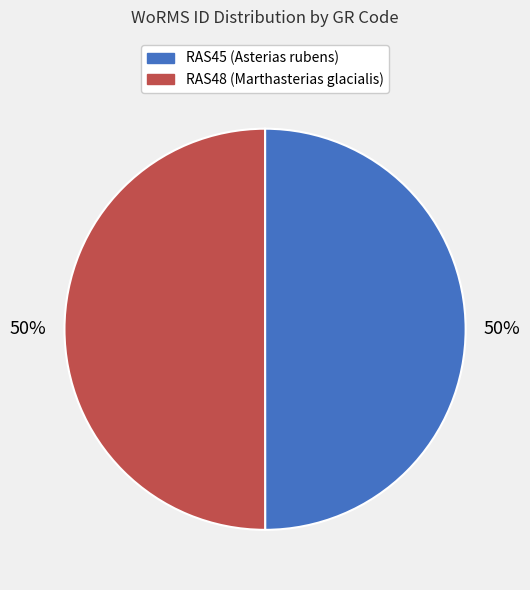

Is the sum of RAS48 (Marthasterias glacialis) and RAS45 (Asterias rubens) greater than half?

Yes